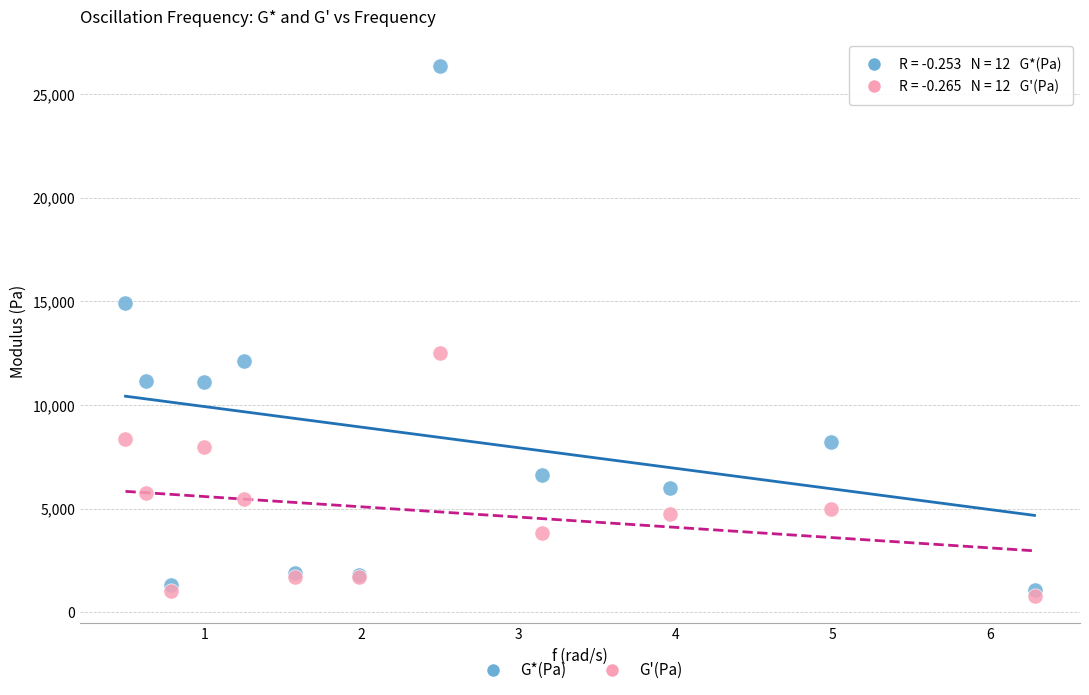

Which series reaches the maximum Y coordinate?

G*(Pa)